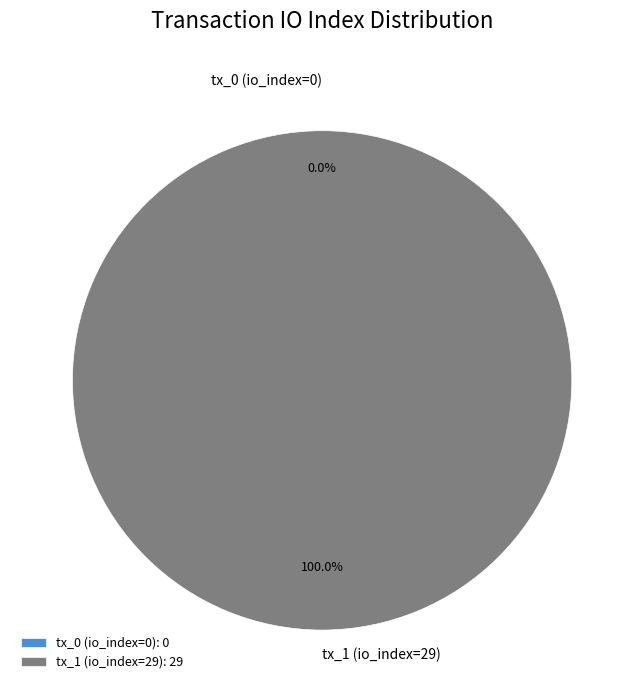

Rank the categories by value from lowest to highest.

tx_0 (io_index=0), tx_1 (io_index=29)